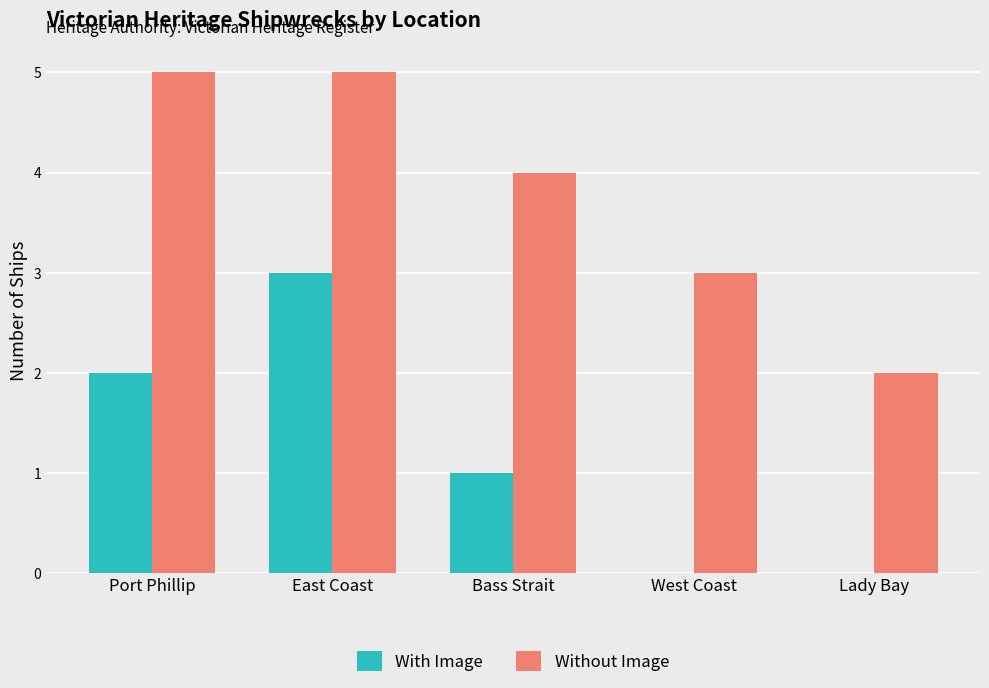

At which category is the sum across all series the highest?

East Coast